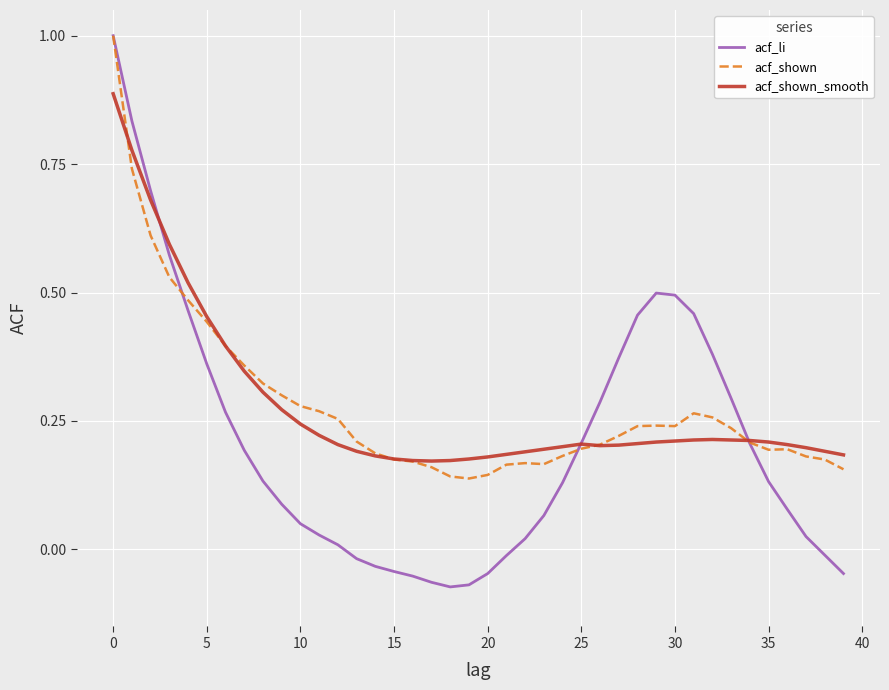

Which series has the widest spread of values?

acf_li